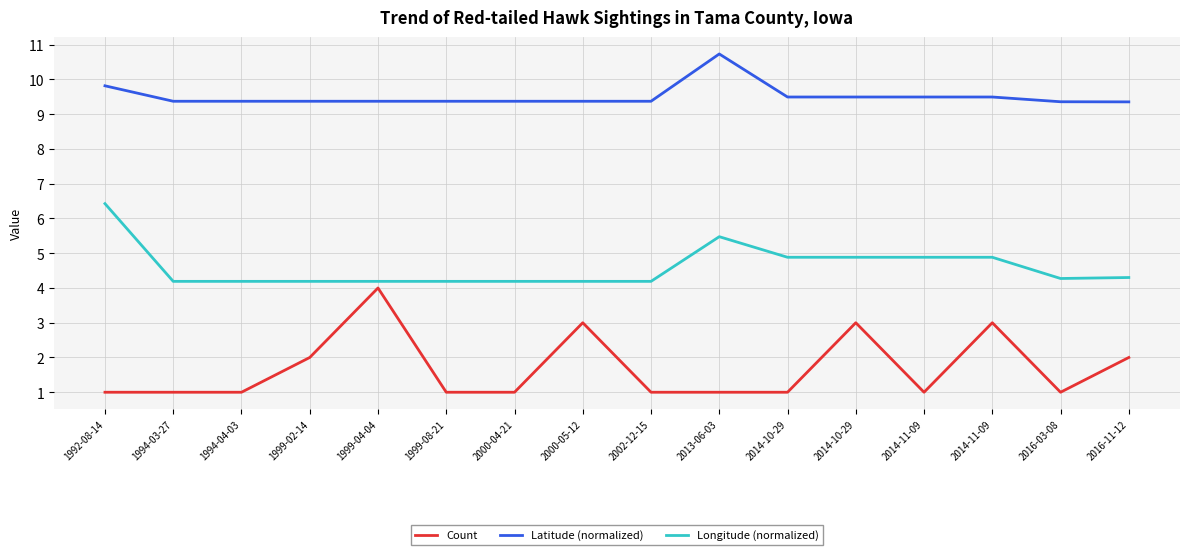

Rank the series by their maximum value, from lowest to highest.

Count, Longitude (normalized), Latitude (normalized)